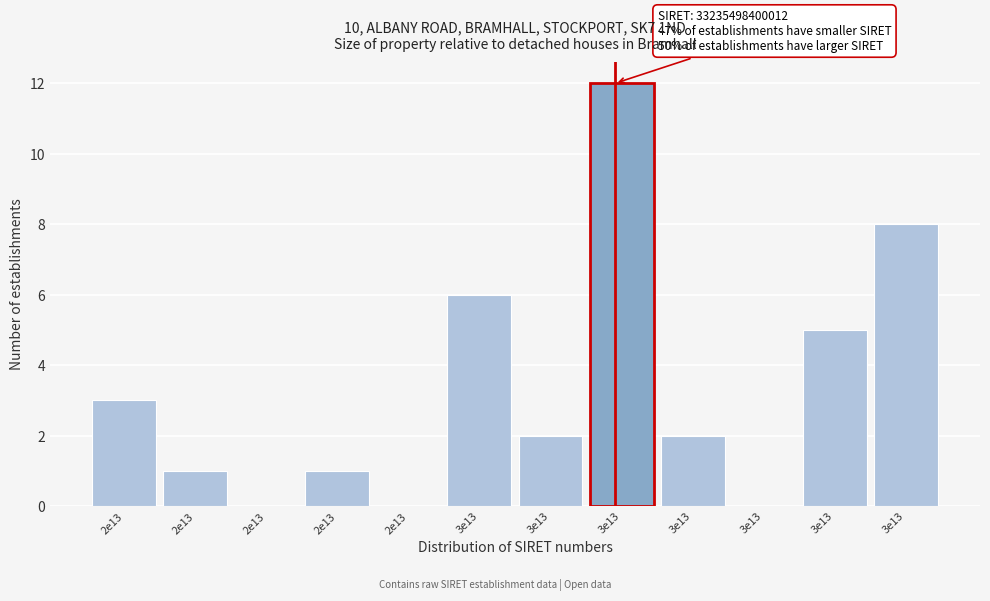

Are the bars horizontal?

No